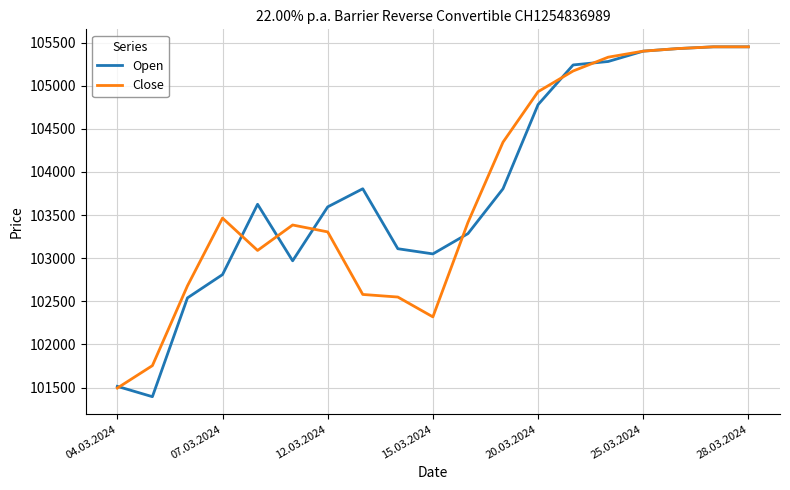

What is the difference between the maximum and minimum values in the Open series?

4055